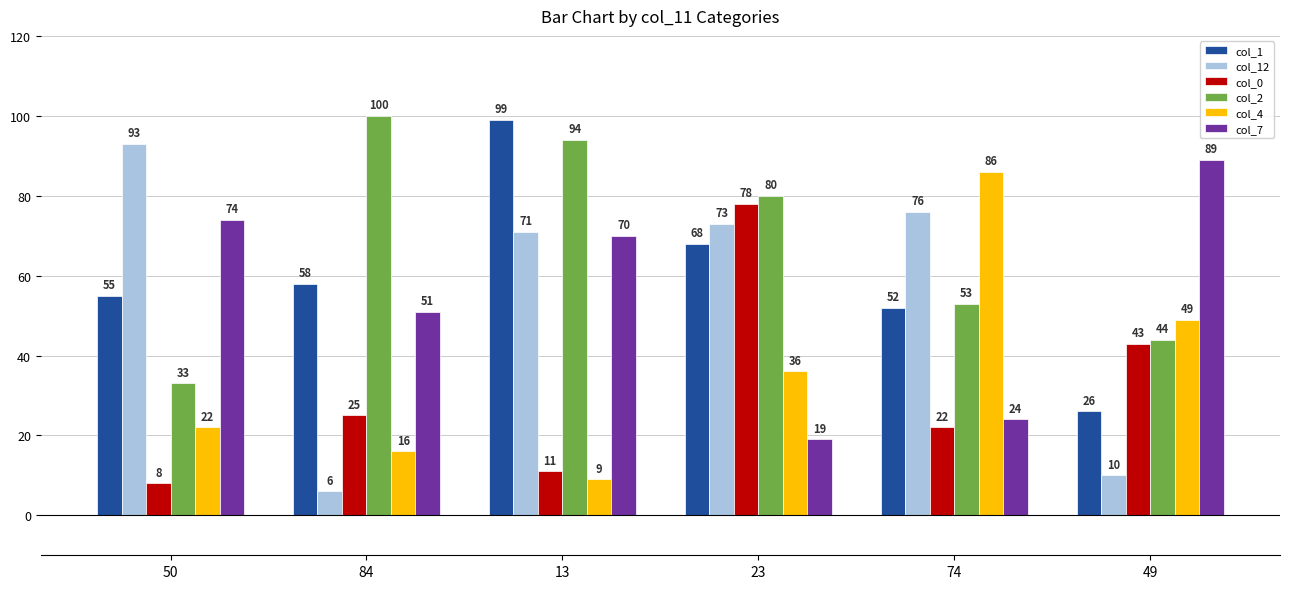

What is the difference between the col_12 values at 74 and 23?

3